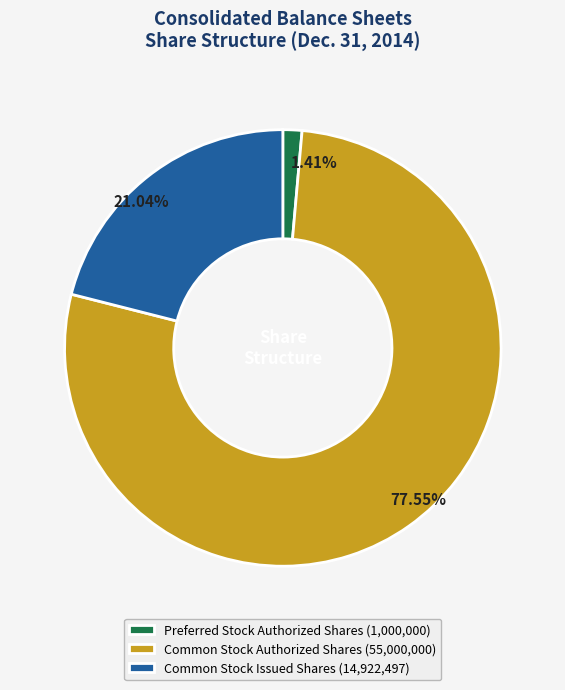

Which has a higher value, Common Stock Issued Shares or Preferred Stock Authorized Shares?

Common Stock Issued Shares